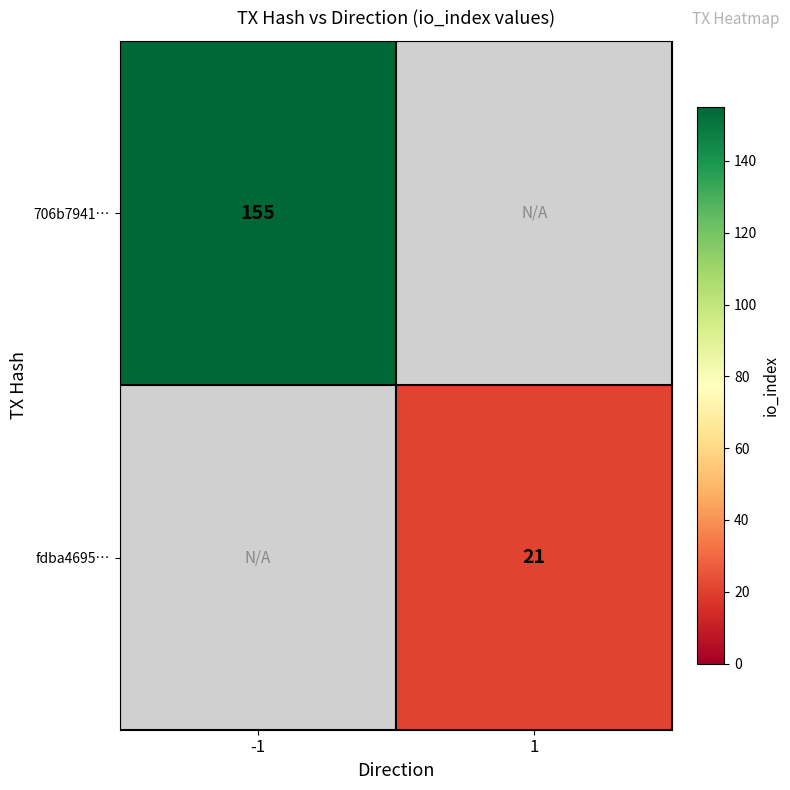

True or false: fdba4695… has a value of 21 at 1.

True